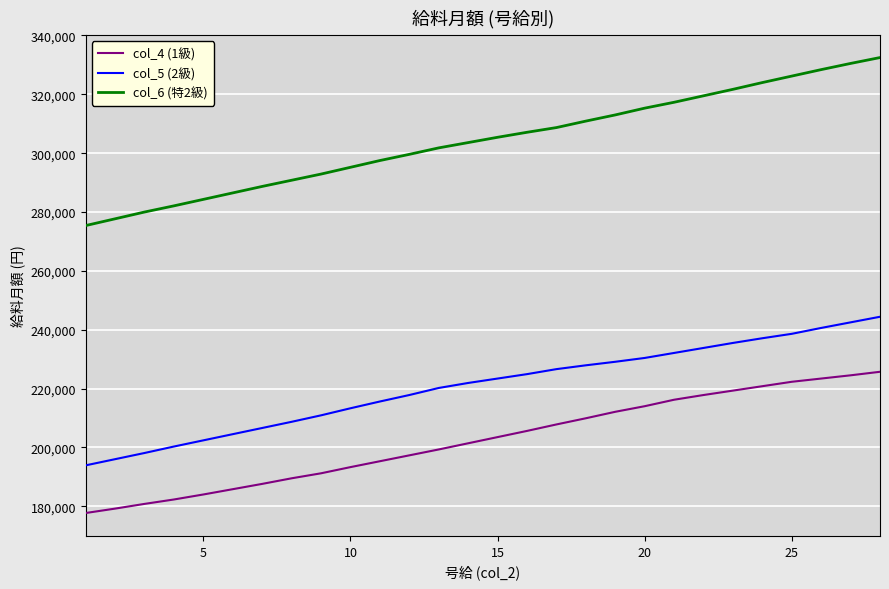

List the series in order of their peak value, highest first.

col_6 (特2級), col_5 (2級), col_4 (1級)